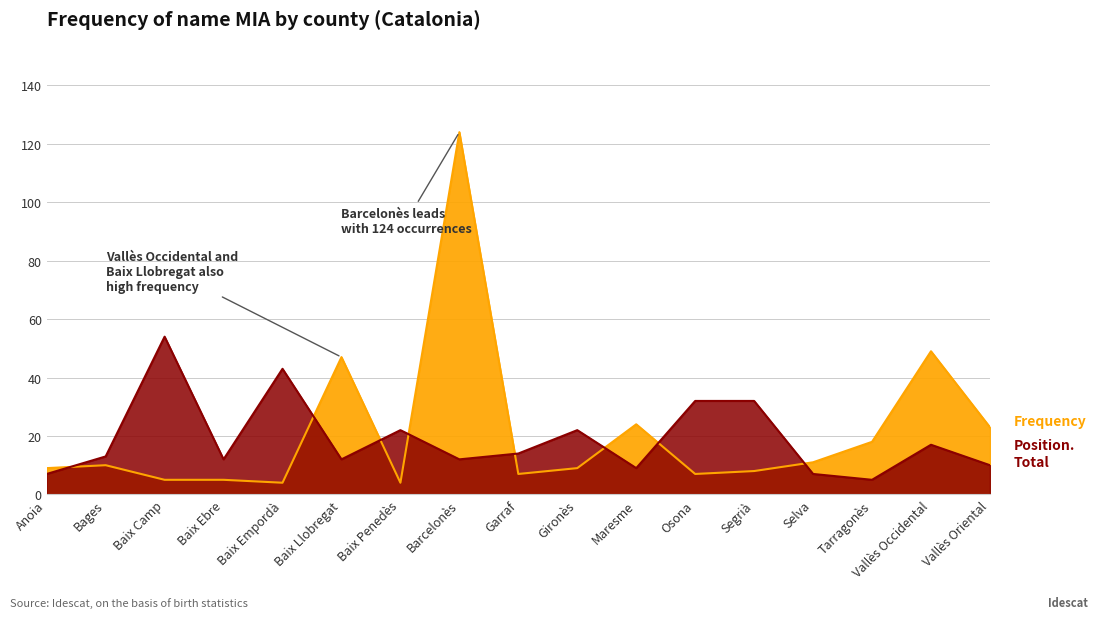

What is the average value of the Position. Total series?

19